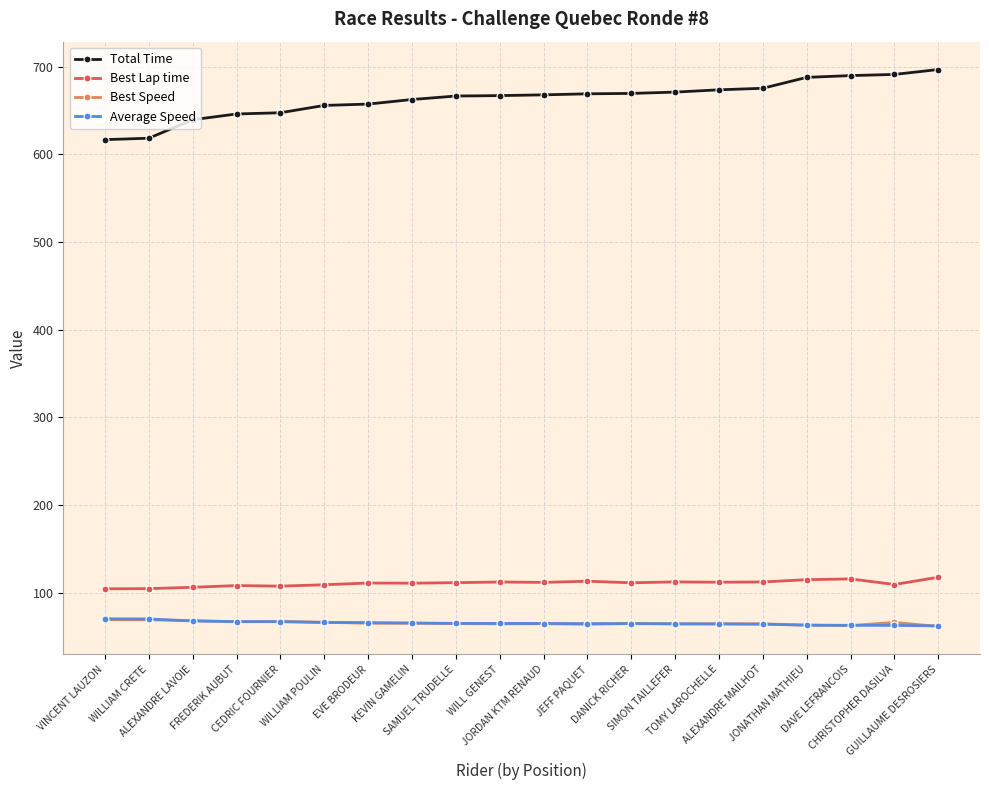

What is the value of the Best Speed point at the 12th from the left?

63.8